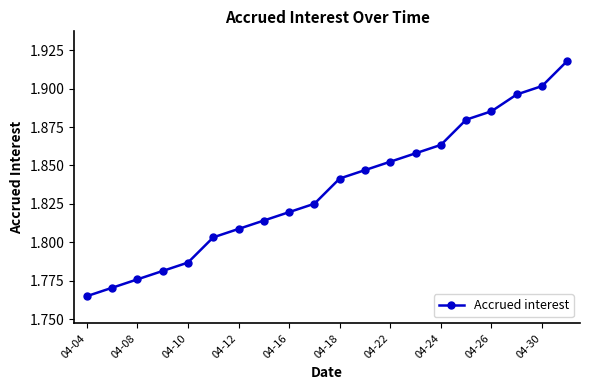

True or false: there are more than 1 points higher than both neighbors.

False